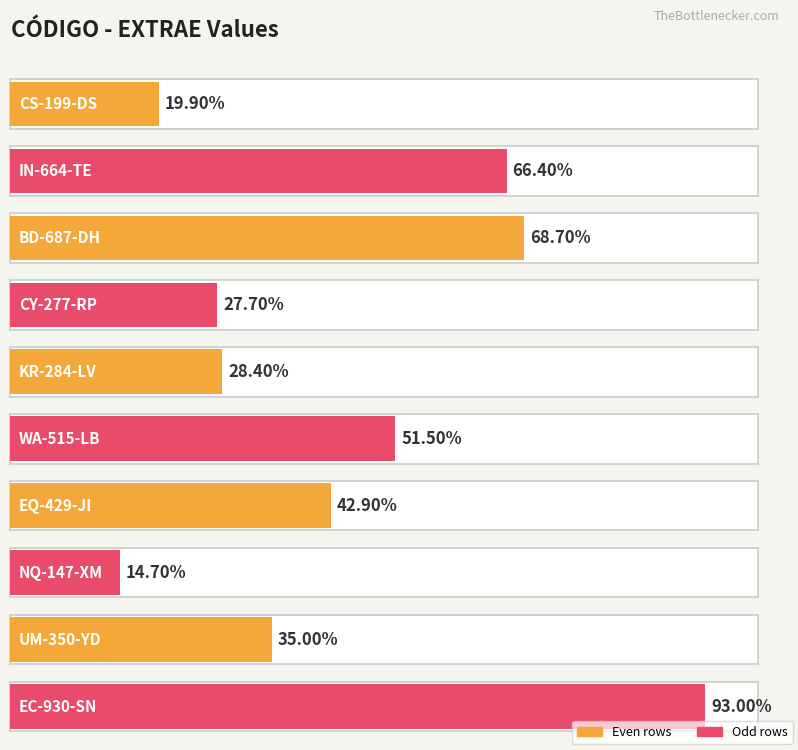

List the labels in order of value, largest first.

EC-930-SN, BD-687-DH, IN-664-TE, WA-515-LB, EQ-429-JI, UM-350-YD, KR-284-LV, CY-277-RP, CS-199-DS, NQ-147-XM